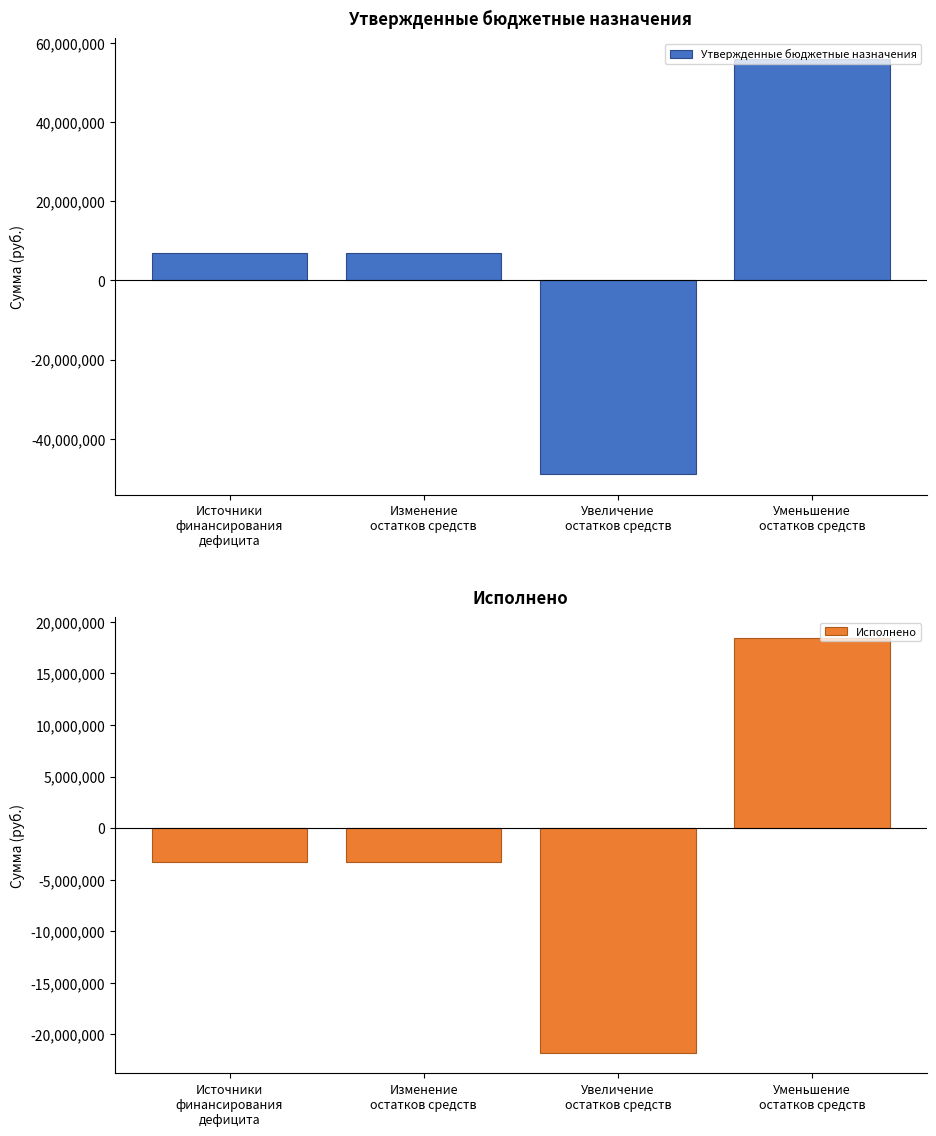

What is the average value of the Утвержденные бюджетные назначения series?

5250000.0